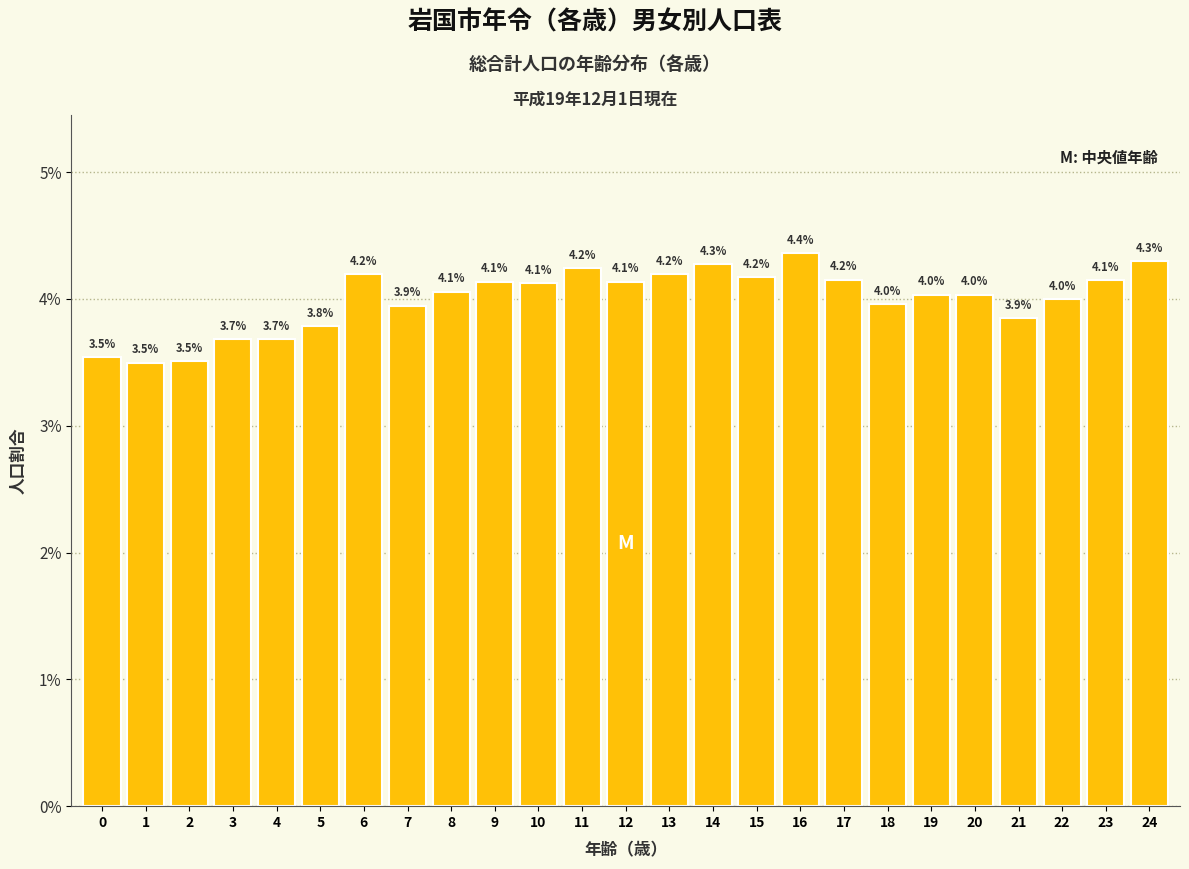

Reading left to right, what are all the values shown in this chart?

3.5	3.5	3.5	3.7	3.7	3.8	4.2	3.9	4.1	4.1	4.1	4.2	4.1	4.2	4.3	4.2	4.4	4.2	4.0	4.0	4.0	3.9	4.0	4.1	4.3